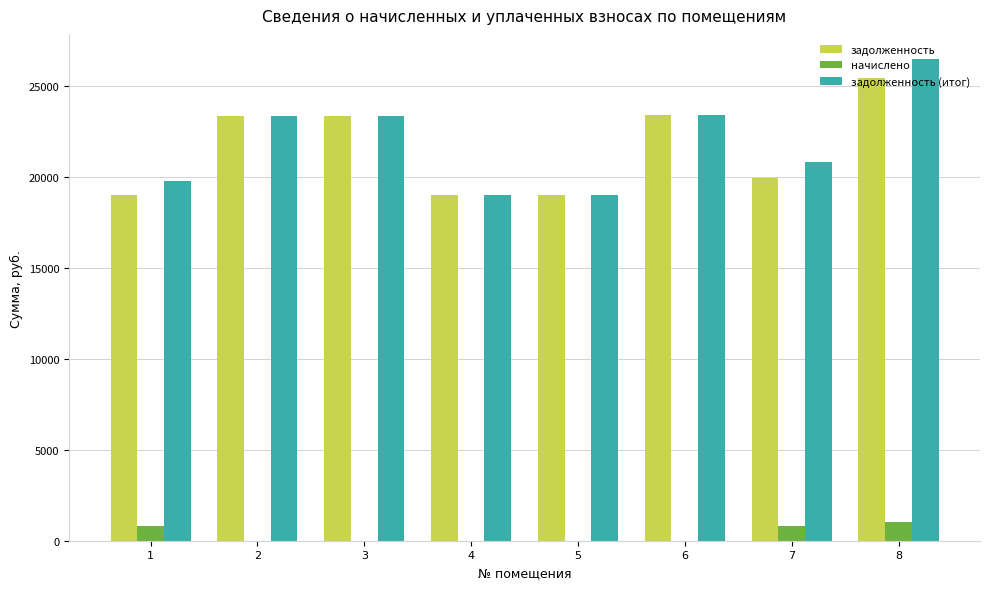

What is the maximum value for задолженность (итог)?

26480.5